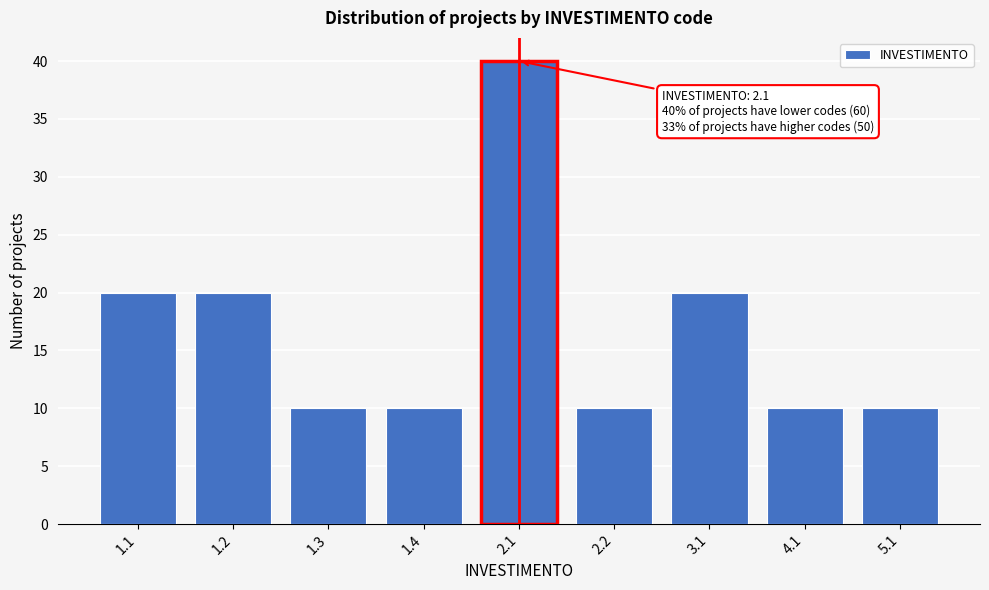

Reading right to left, list all the values displayed in this chart.

10	10	20	10	40	10	10	20	20